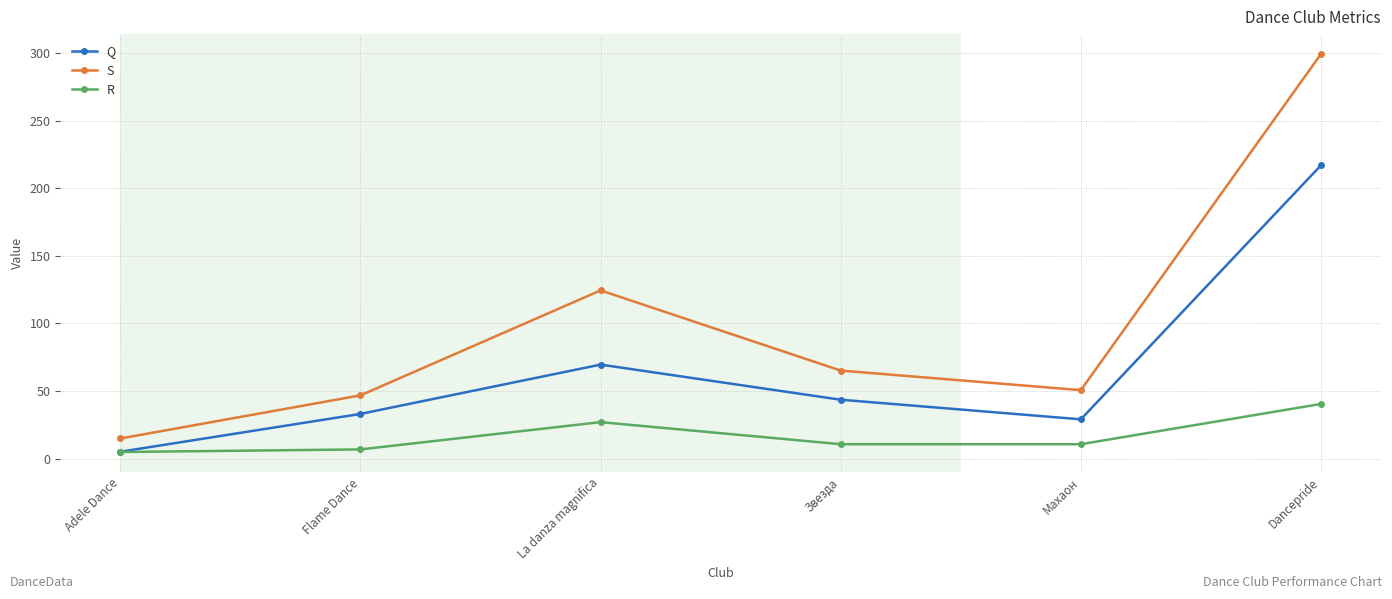

Does the chart display data point markers on the line(s)?

Yes